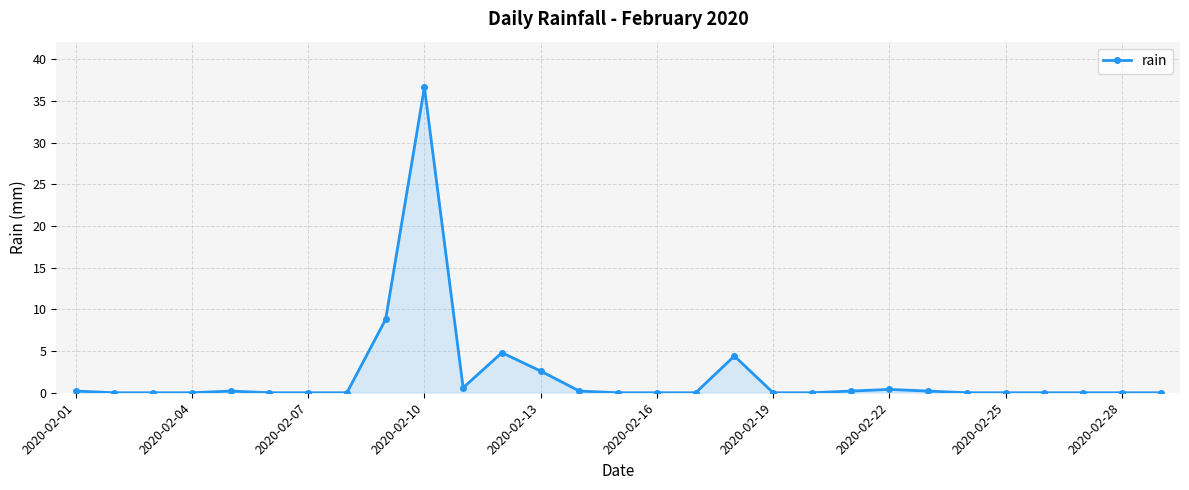

How many lines are shown in the chart?

1